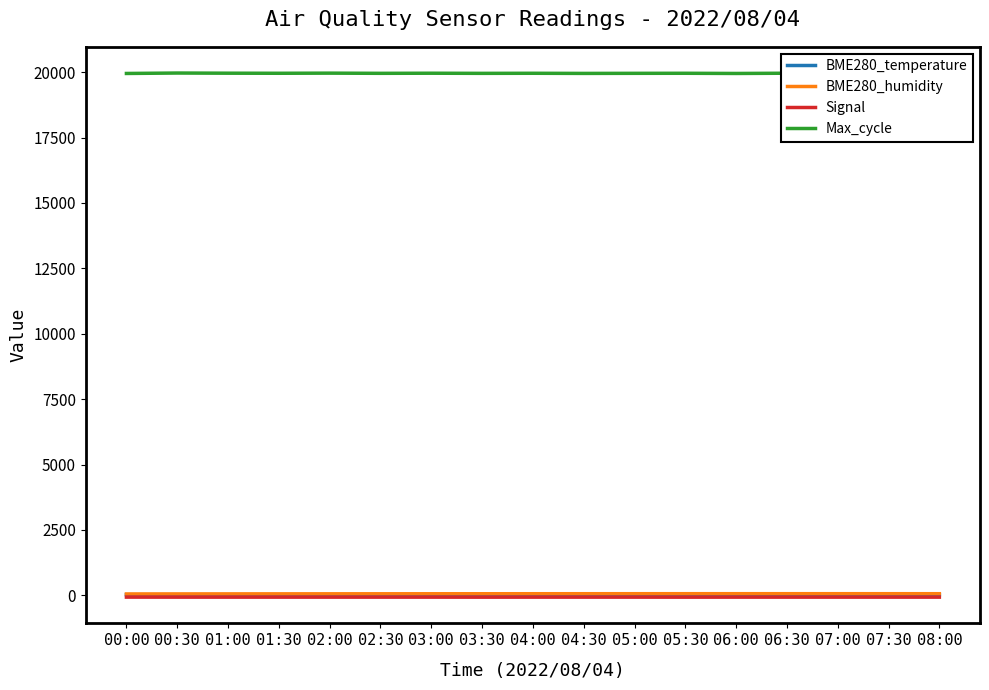

True or false: BME280_temperature and Max_cycle intersect in this chart.

False